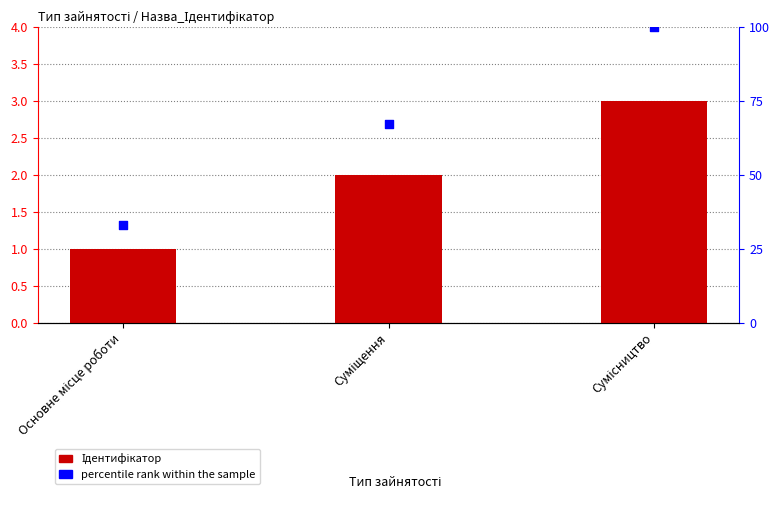

Which series reaches the maximum Y coordinate?

percentile rank within the sample